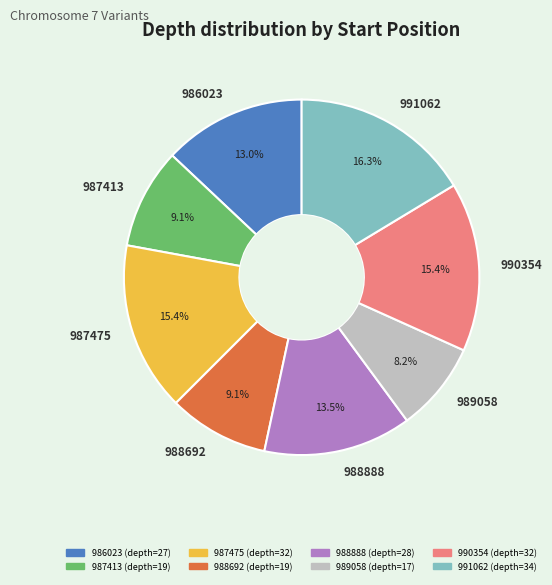

Does 987475 represent more than half of the total?

No